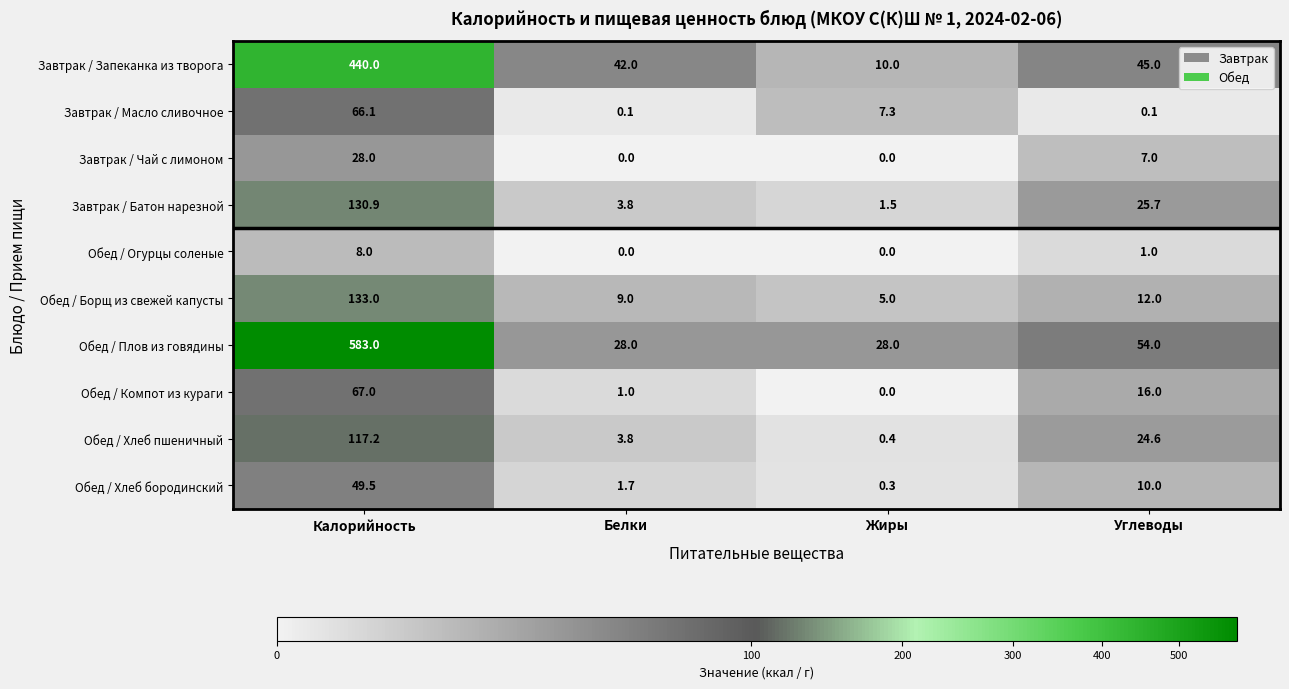

What is the greatest value displayed?

583.0